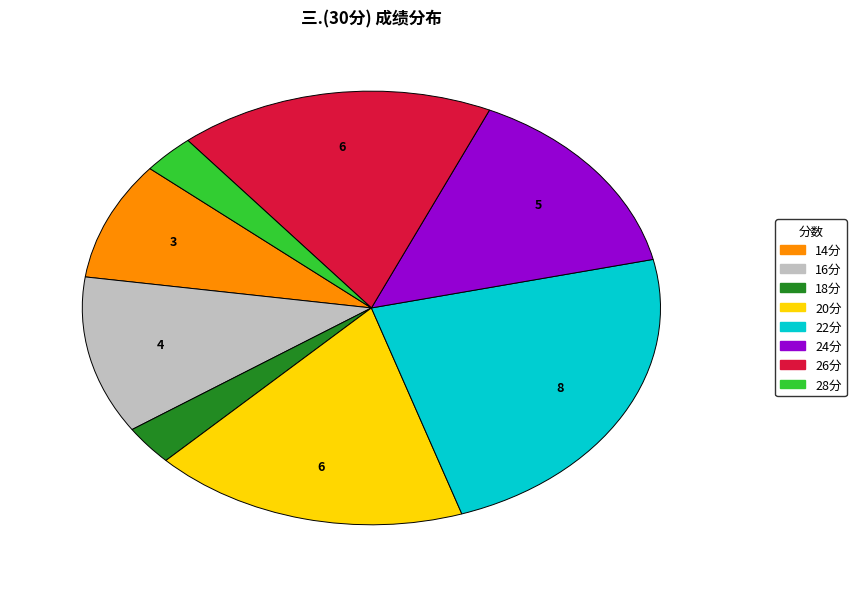

Does any single category account for the majority?

No